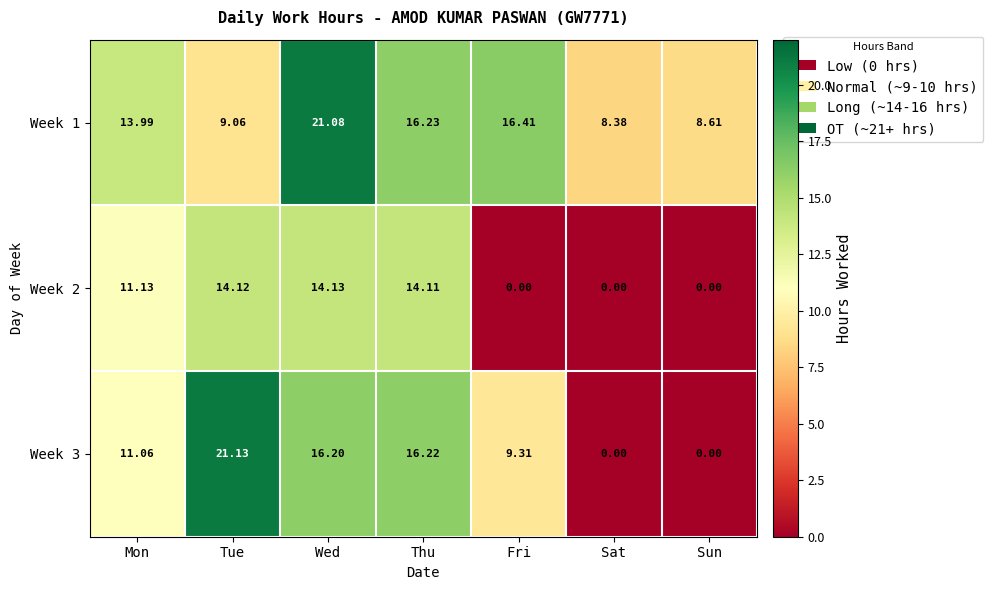

Count the number of data series in this chart.

3